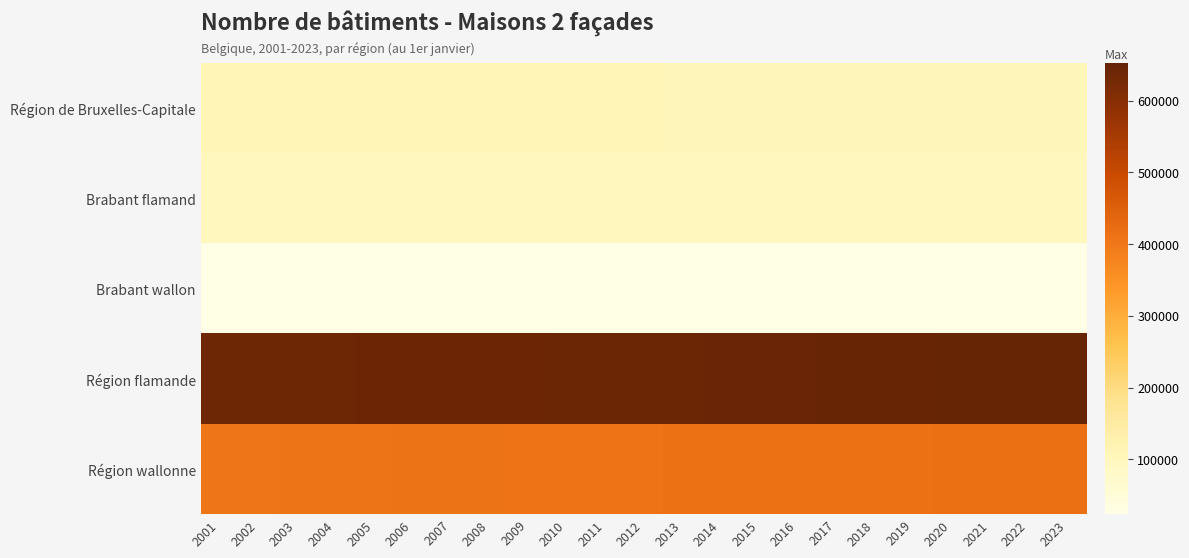

What is the difference between the highest and lowest values at 2005?

615720